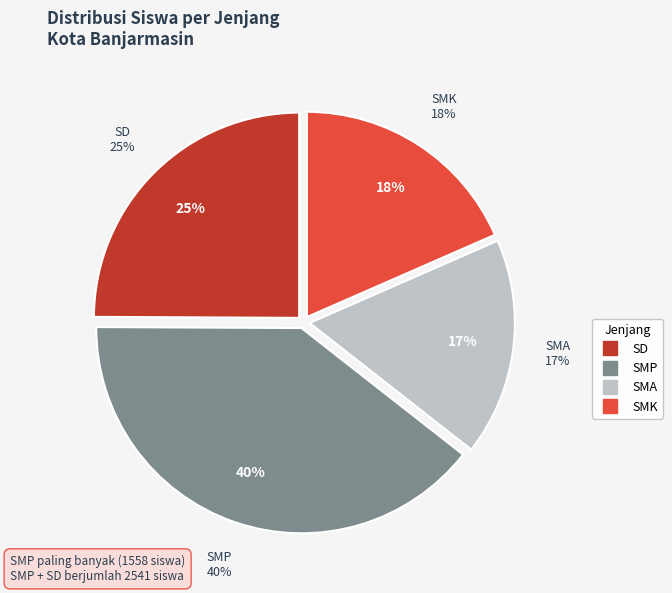

Is there any slice that represents more than half of the pie?

No